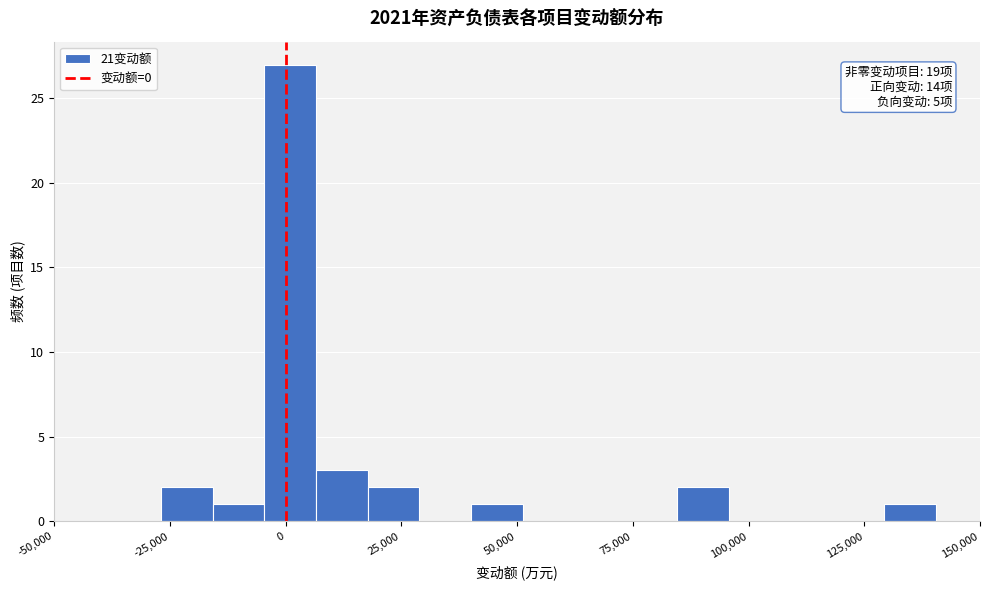

Read against the x-axis, roughly where is the centre of the tallest bar?

0